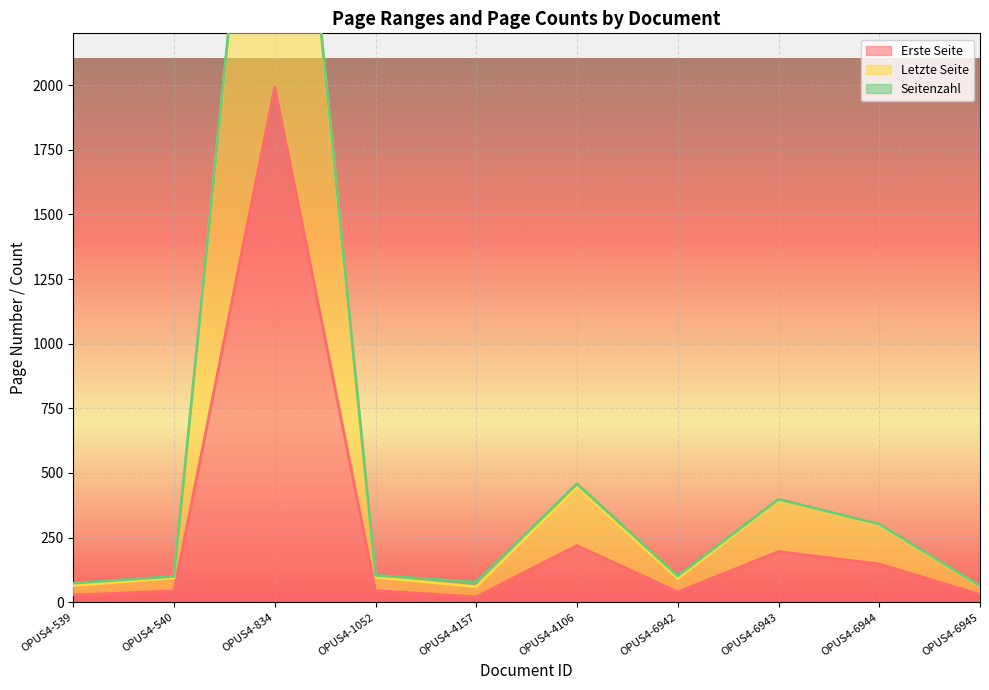

What position from the right is OPUS4-6945?

1